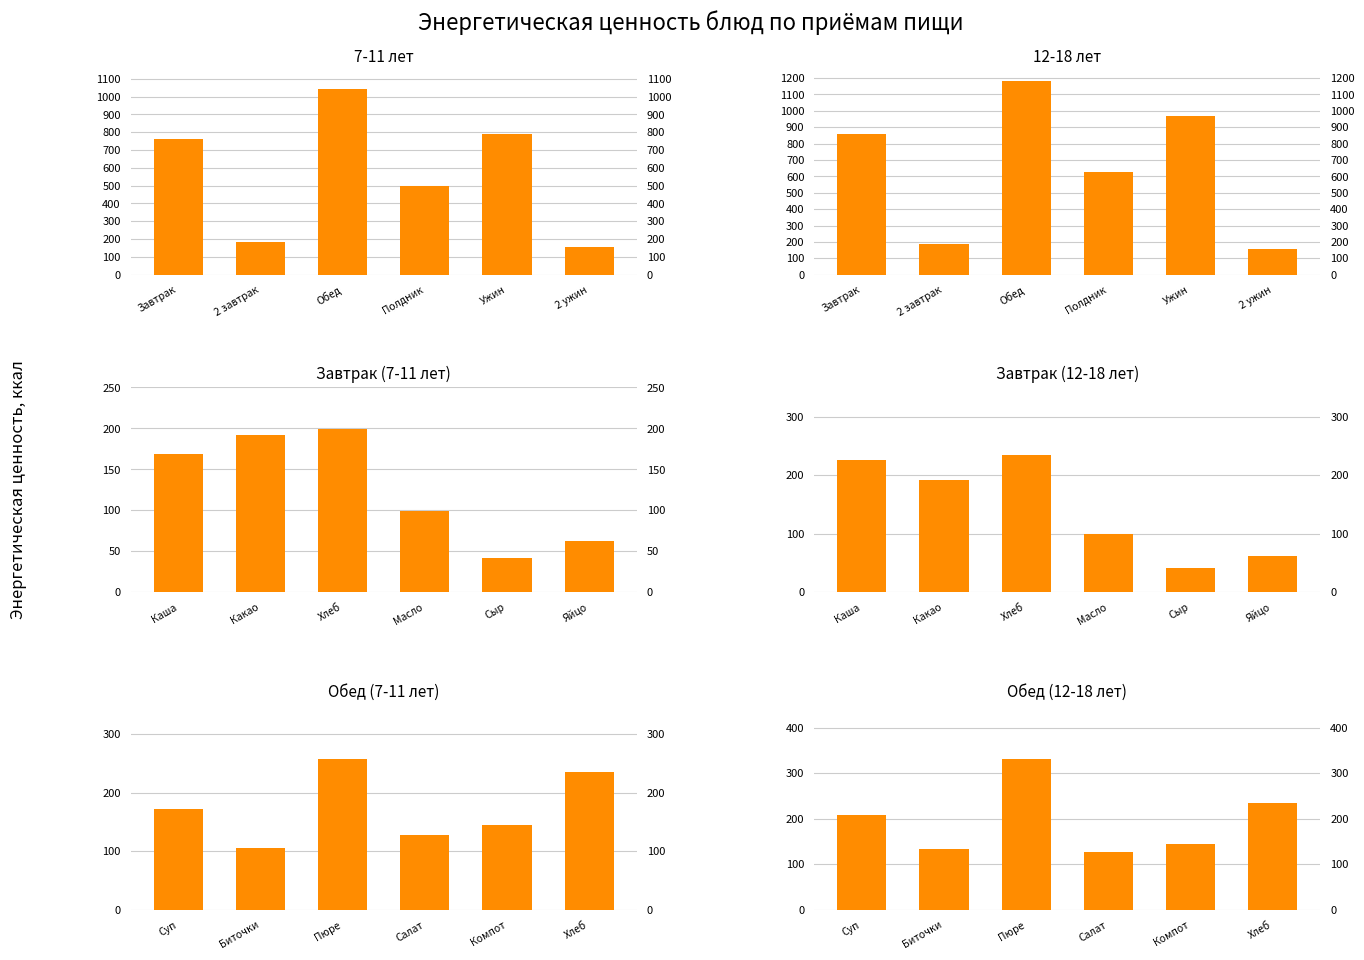

Is the value of 12-18 лет at Ужин greater than the value of Завтрак (12-18 лет) at 2 ужин?

Yes